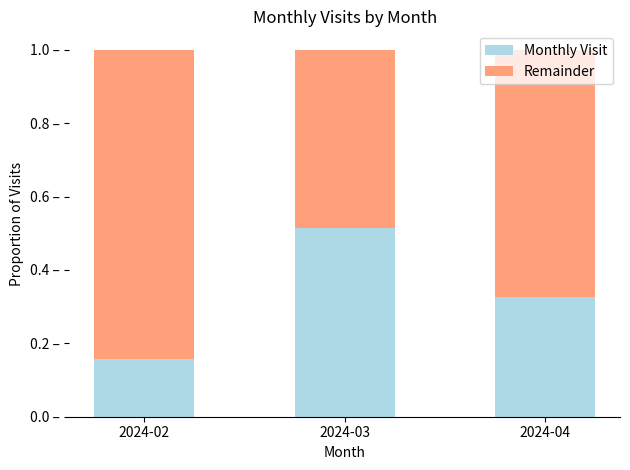

The Monthly Visit series shows 0.2 at 2024-02. True or false?

False